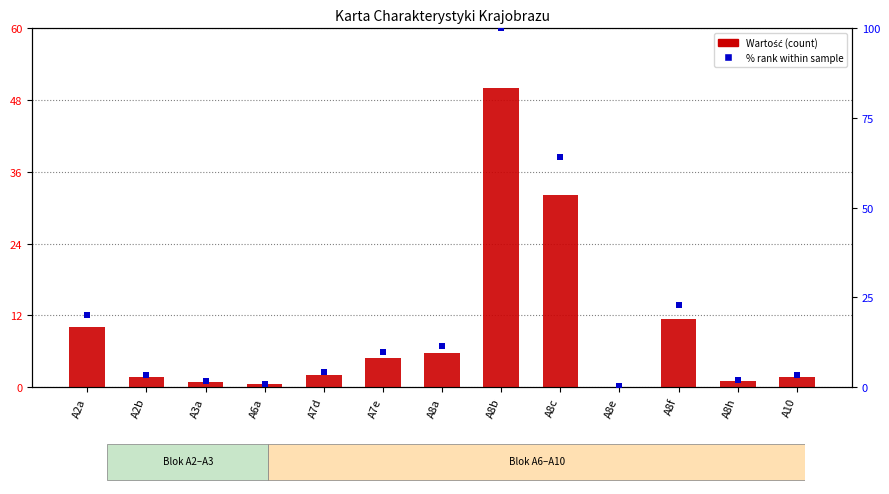

Which series reaches the minimum Y coordinate?

Wartość